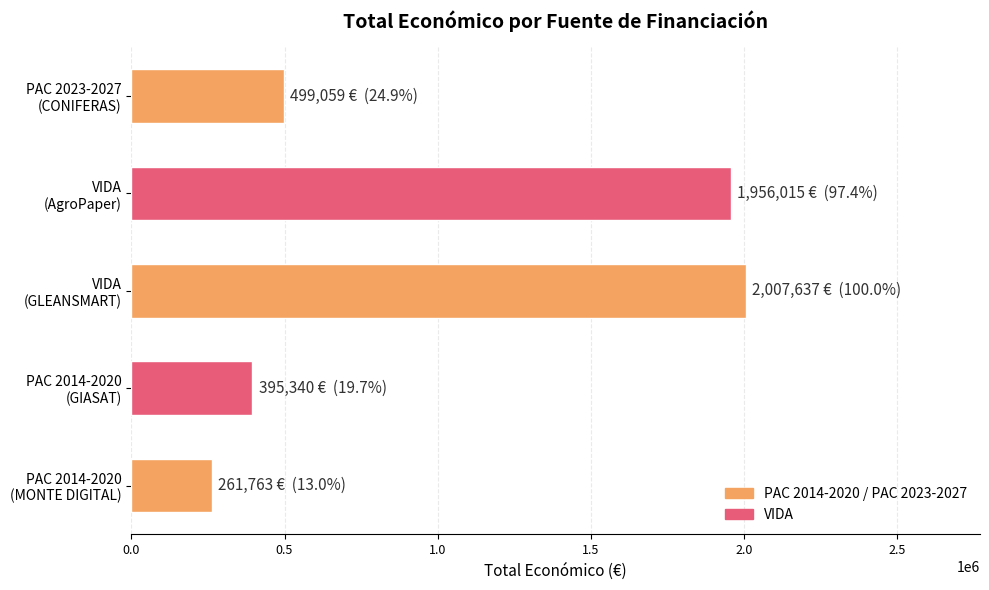

Are the bars grouped side by side (vs. stacked)?

No